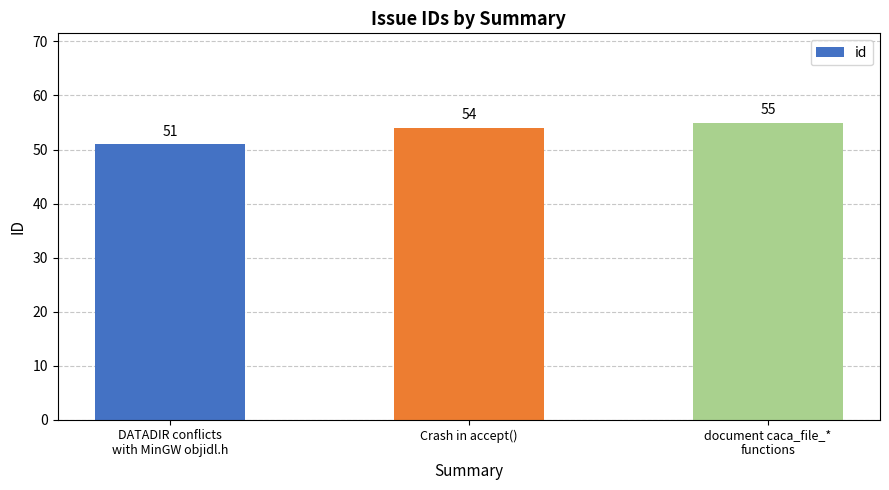

What is the label of the 2nd bar from the right?

Crash in accept()